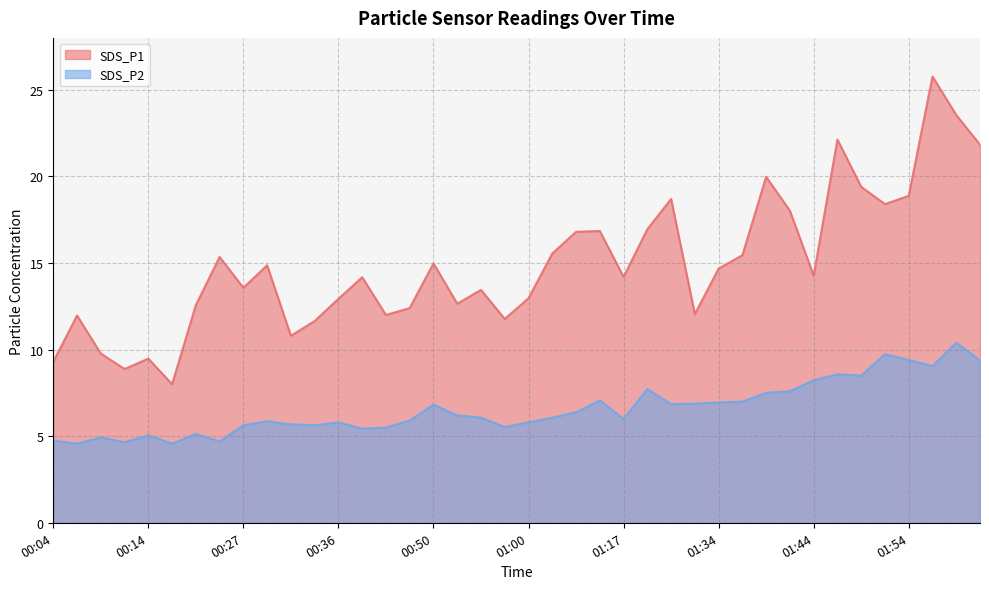

What is the greatest value displayed?

25.8